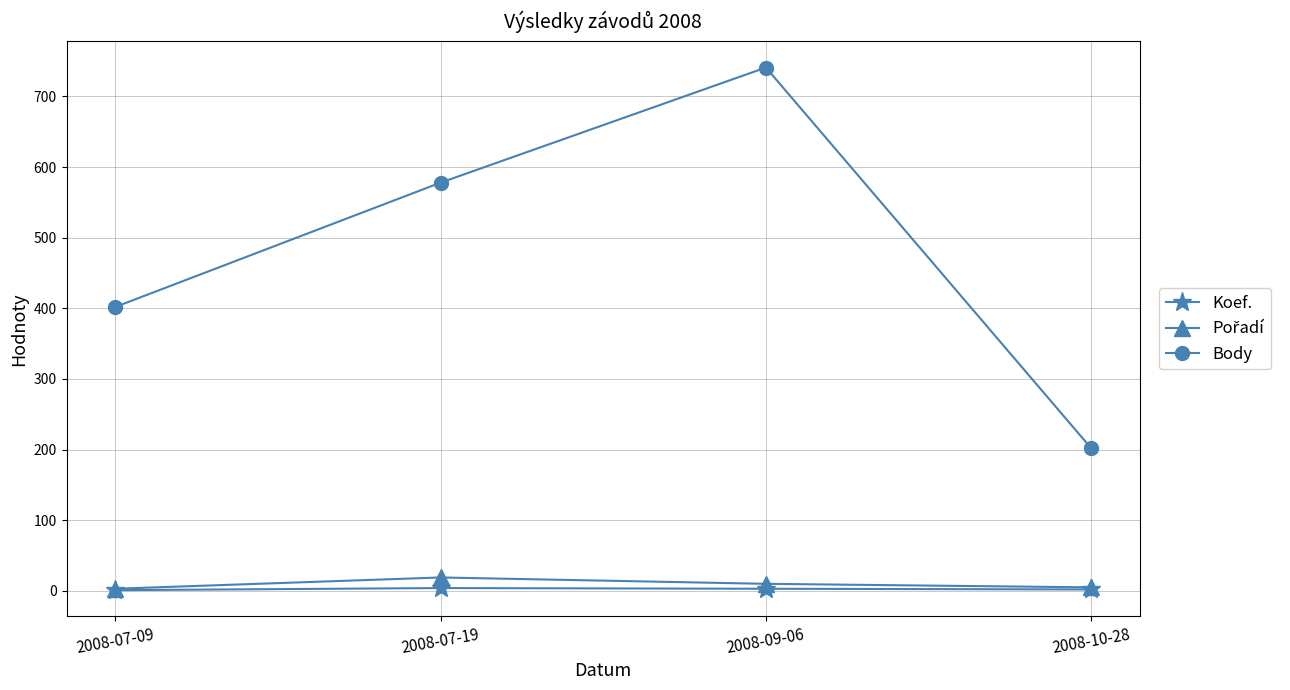

The Body series shows 402 at 2008-07-09. True or false?

True